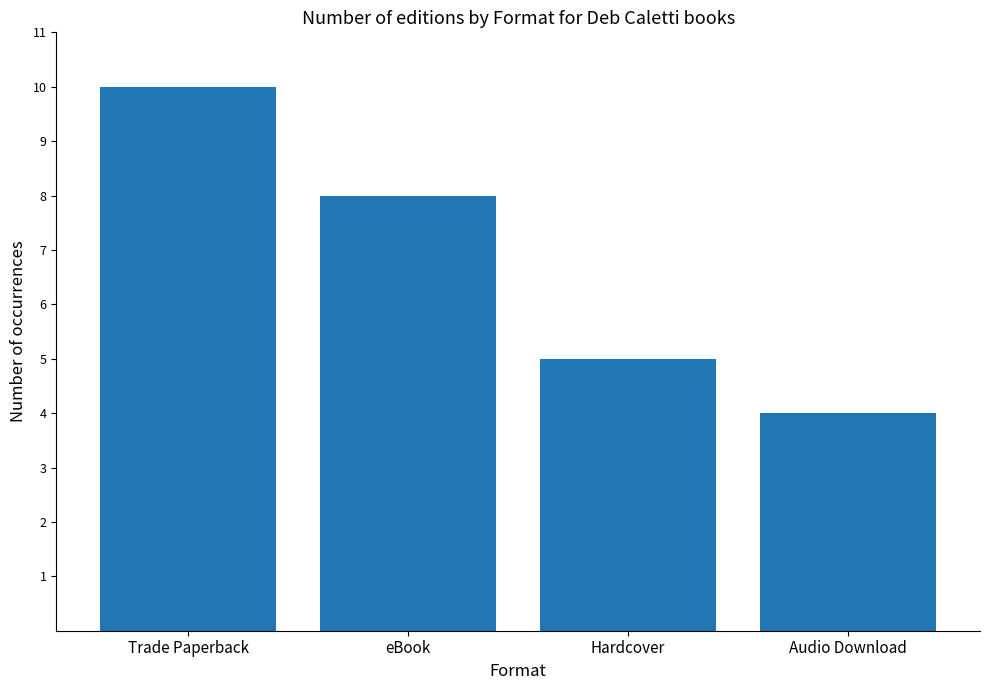

Where is the data nearest to the value 7?

eBook